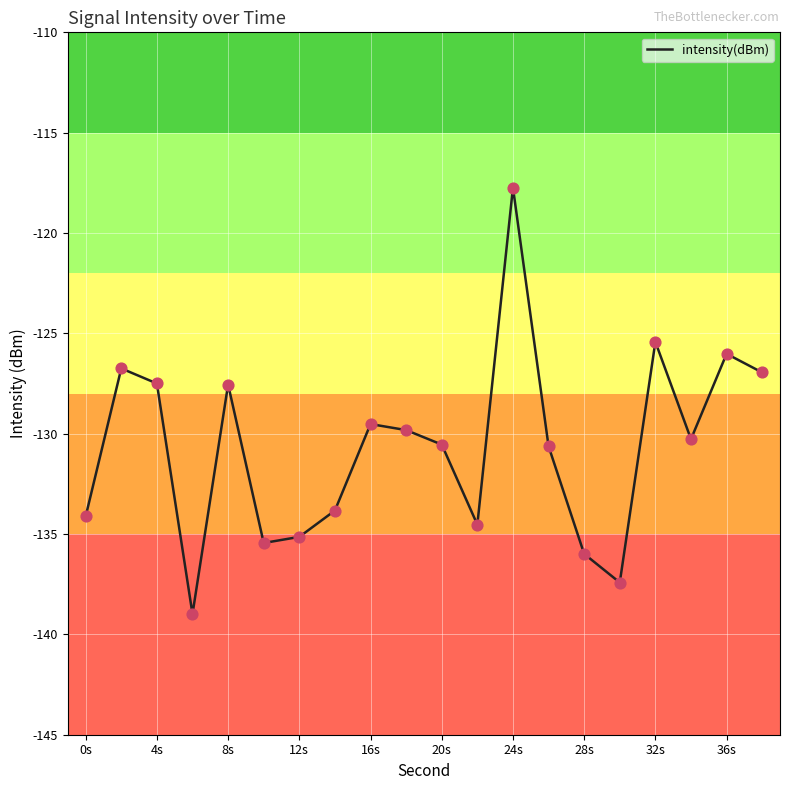

What is the minimum value shown in the chart?

-139.0